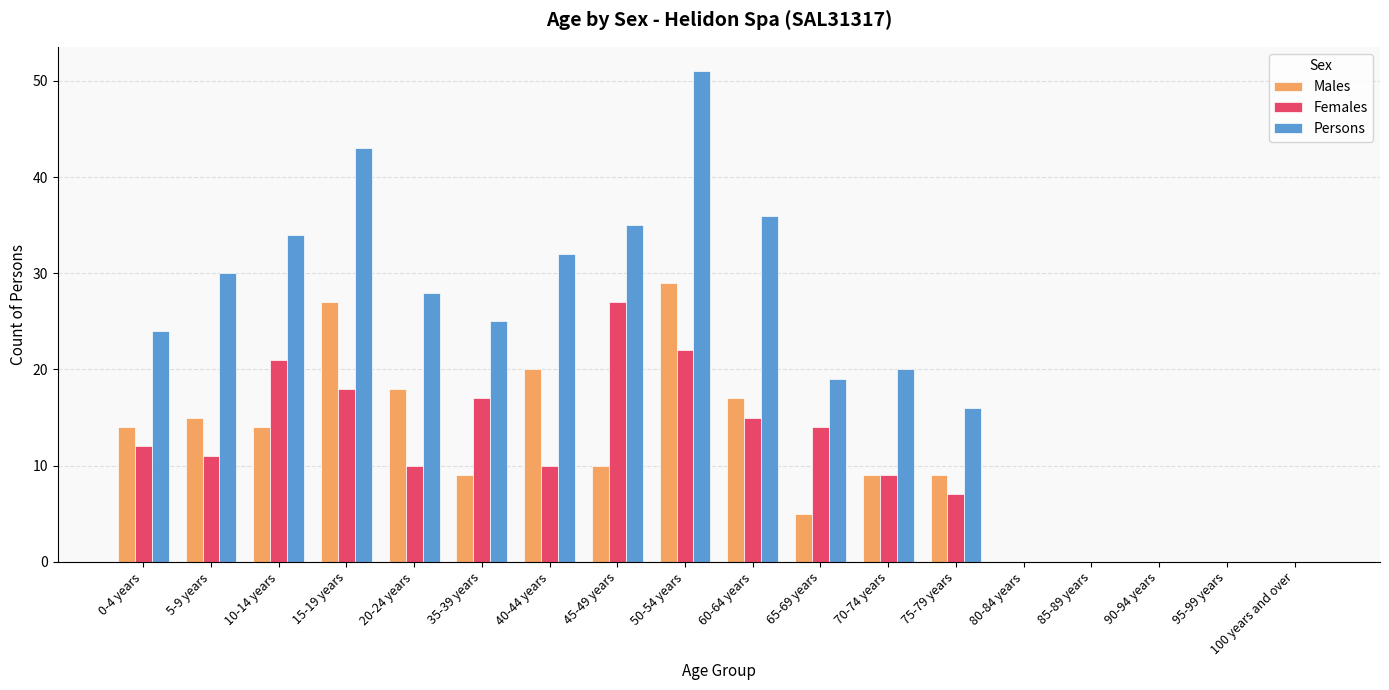

What is the spread (max minus min) of values at 0-4 years?

12